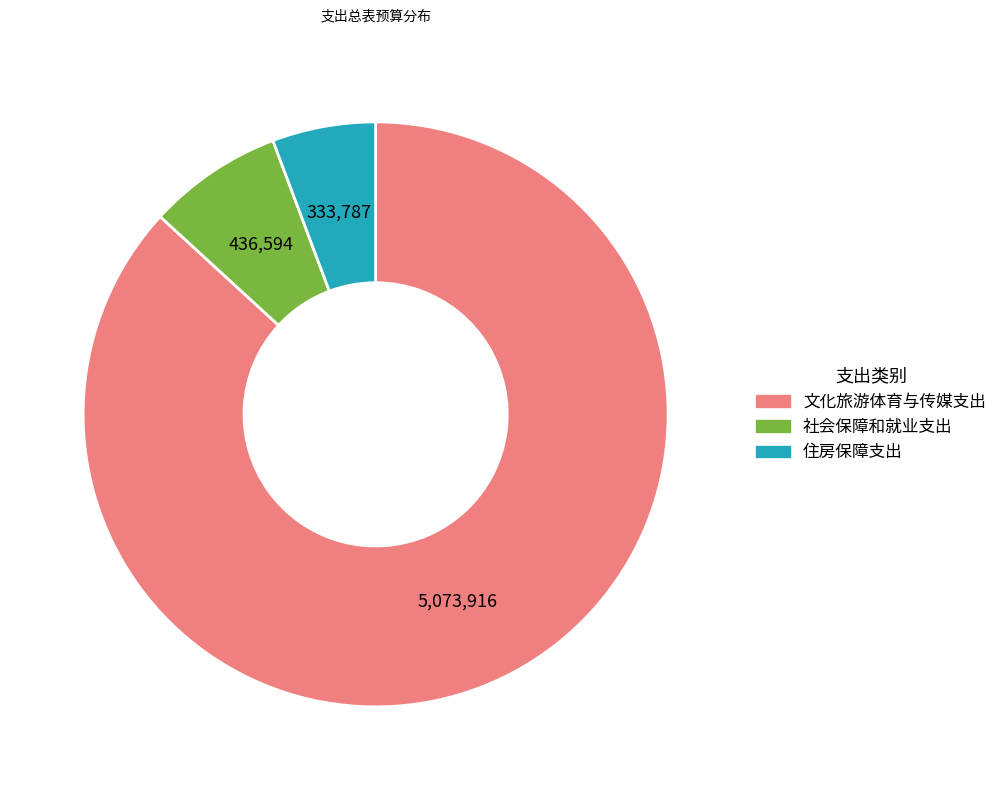

The 住房保障支出 slice represents 6% of the pie. True or false?

True